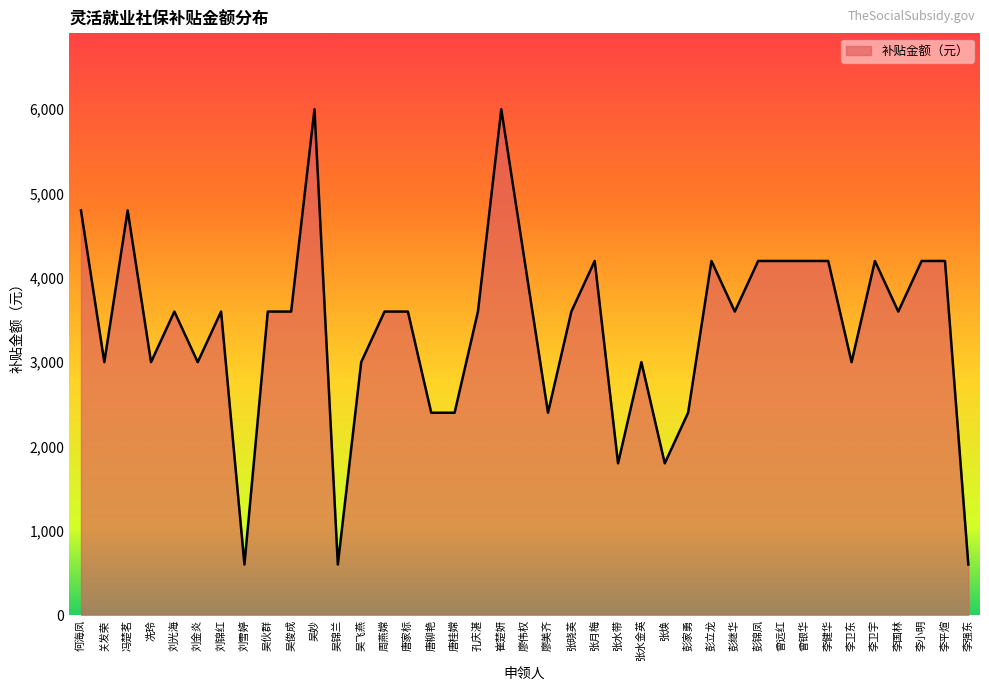

What position from the right is 关发荣?

38